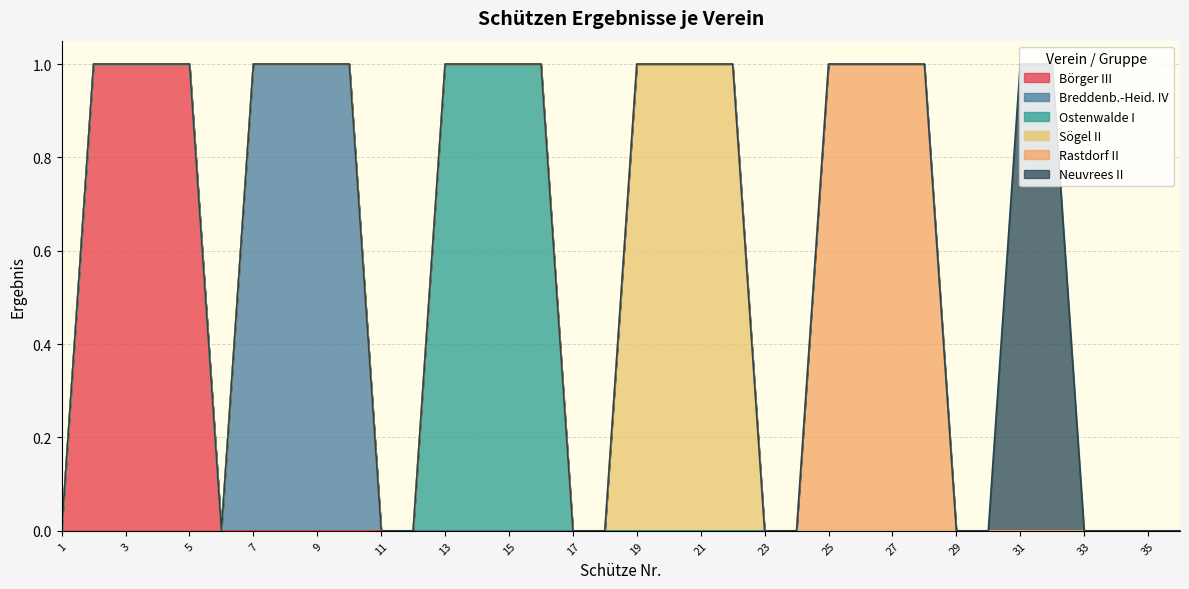

At how many categories does at least one series exceed 0?

22